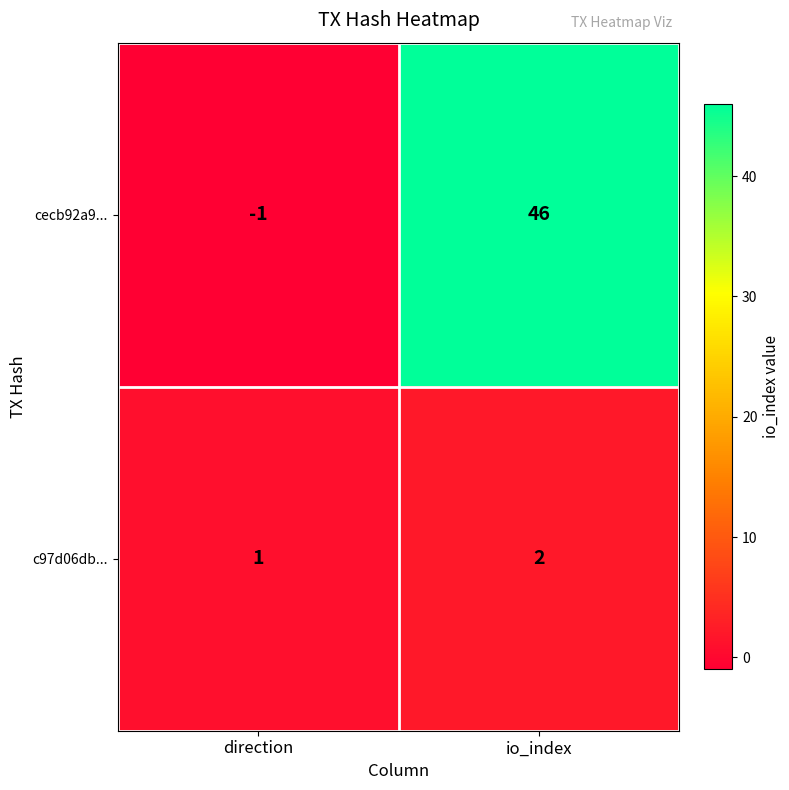

Between direction and io_index, which series saw the biggest shift?

cecb92a9...